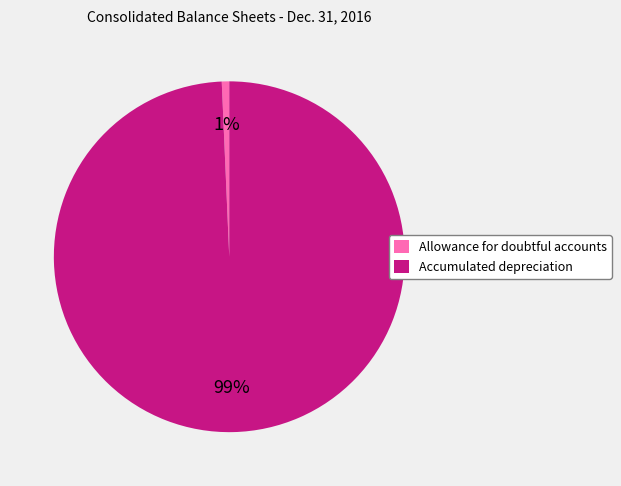

Which slice is the smallest?

Allowance for doubtful accounts